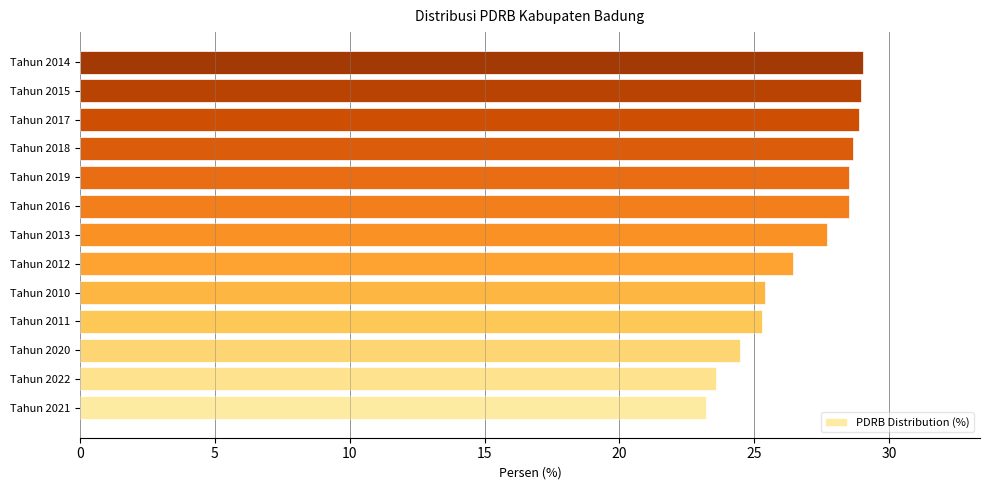

True or false: the data shows 28.5 at Tahun 2019.

True